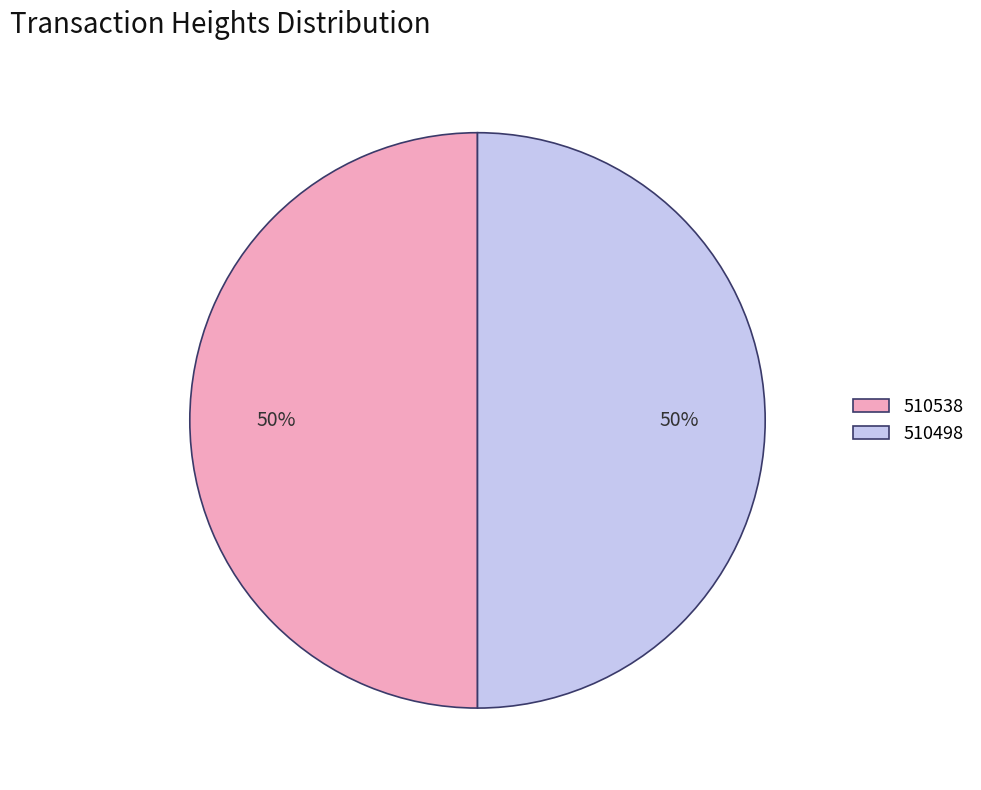

Do 510538 and 510498 together represent more than half of the pie?

Yes